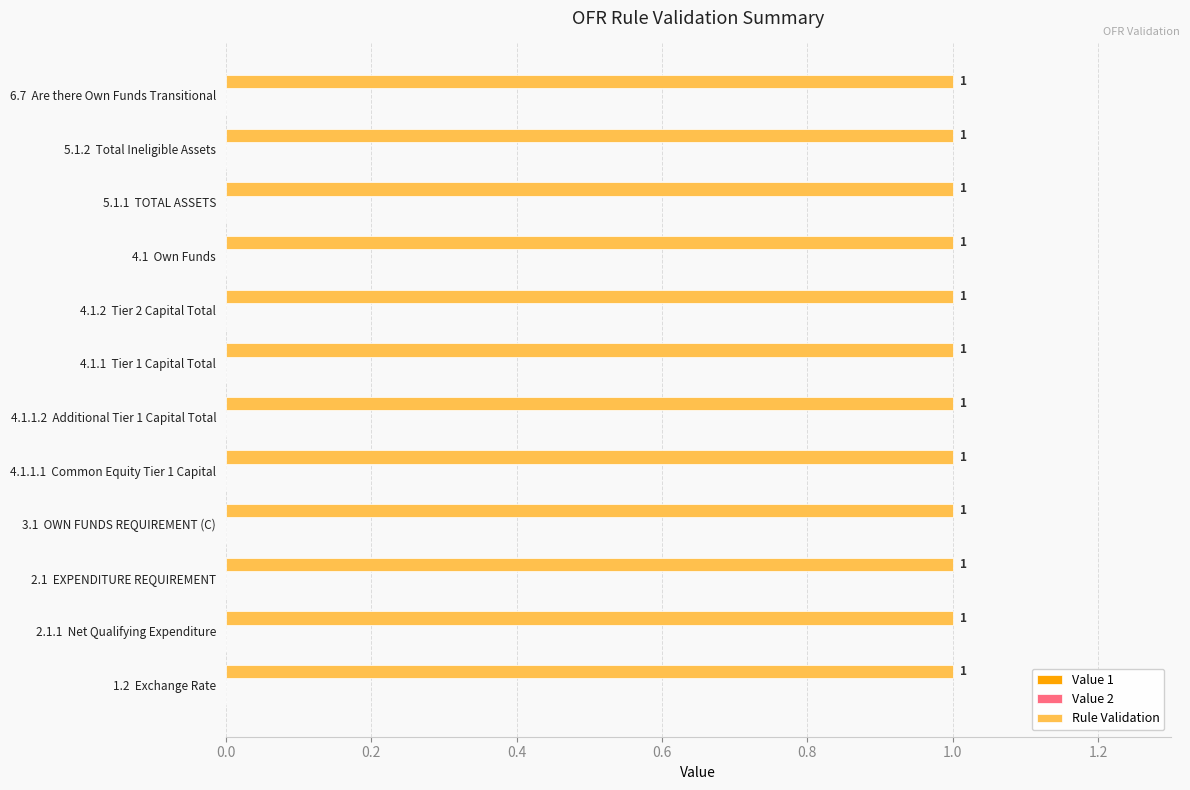

At how many categories does at least one series exceed 0?

12